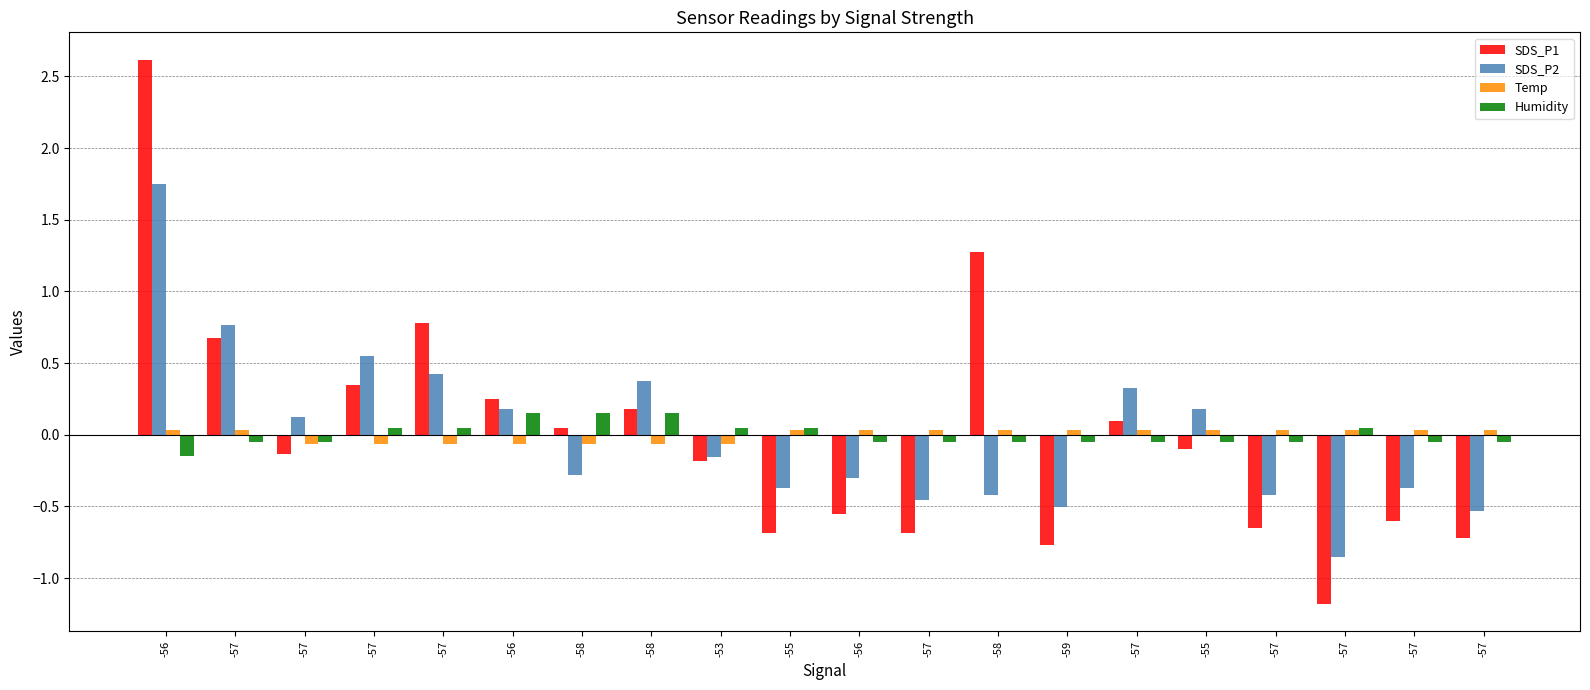

What are all the series names shown in the legend?

SDS_P1, SDS_P2, Temp, Humidity